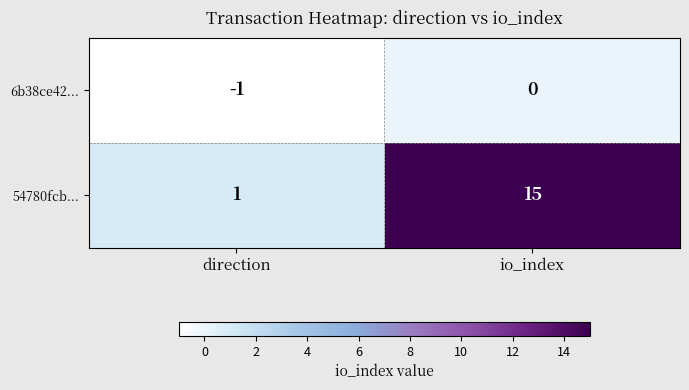

The 54780fcb... series shows 15 at io_index. True or false?

True